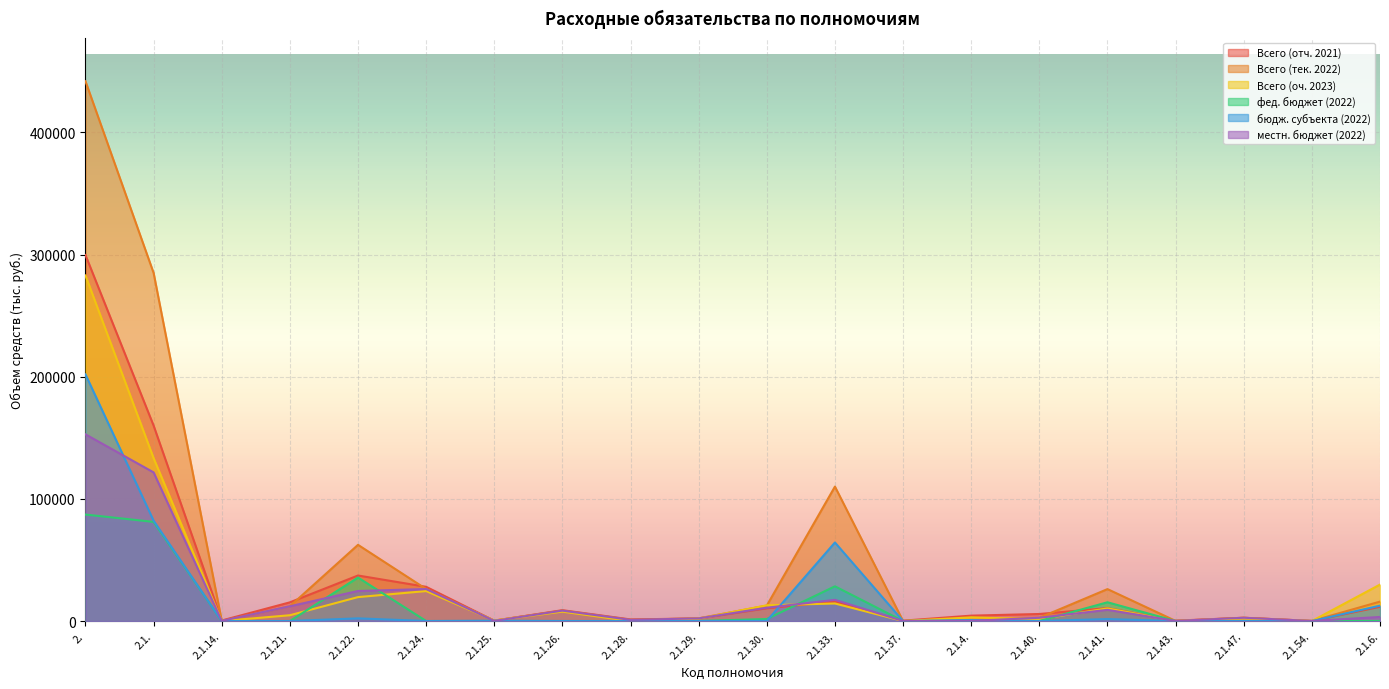

List the series in order of their peak value, highest first.

Всего (тек. 2022), Всего (отч. 2021), Всего (оч. 2023), бюдж. субъекта (2022), местн. бюджет (2022), фед. бюджет (2022)